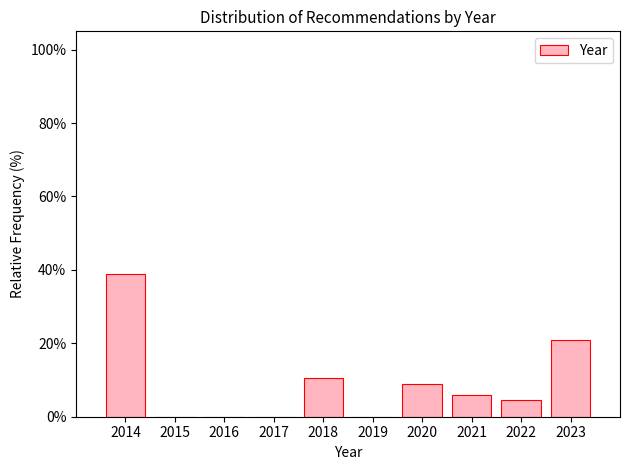

How tall is the bar that spans 2020.5 to 2021.5 on the x-axis? The values are not printed on the chart, so give them approximately, as read against the axis.

6